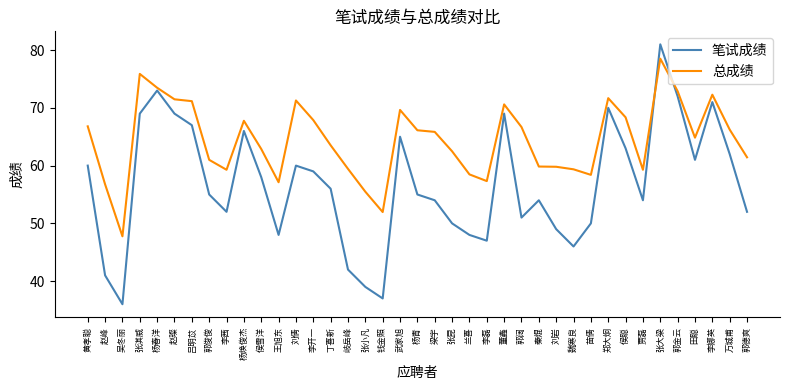

What is the difference between the highest and lowest values at 侯雪洋?

4.9